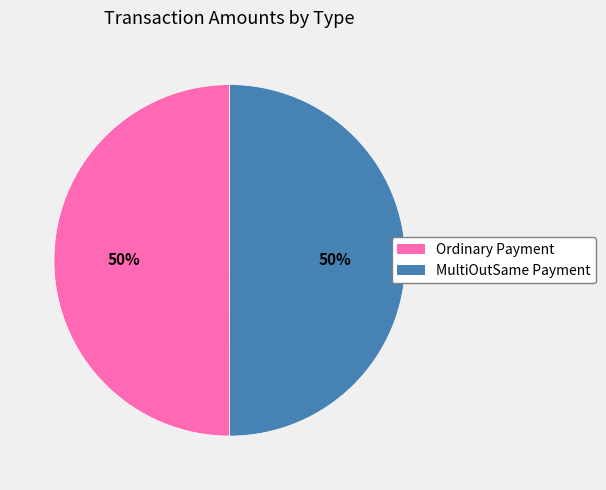

Count the number of slices in the pie.

2